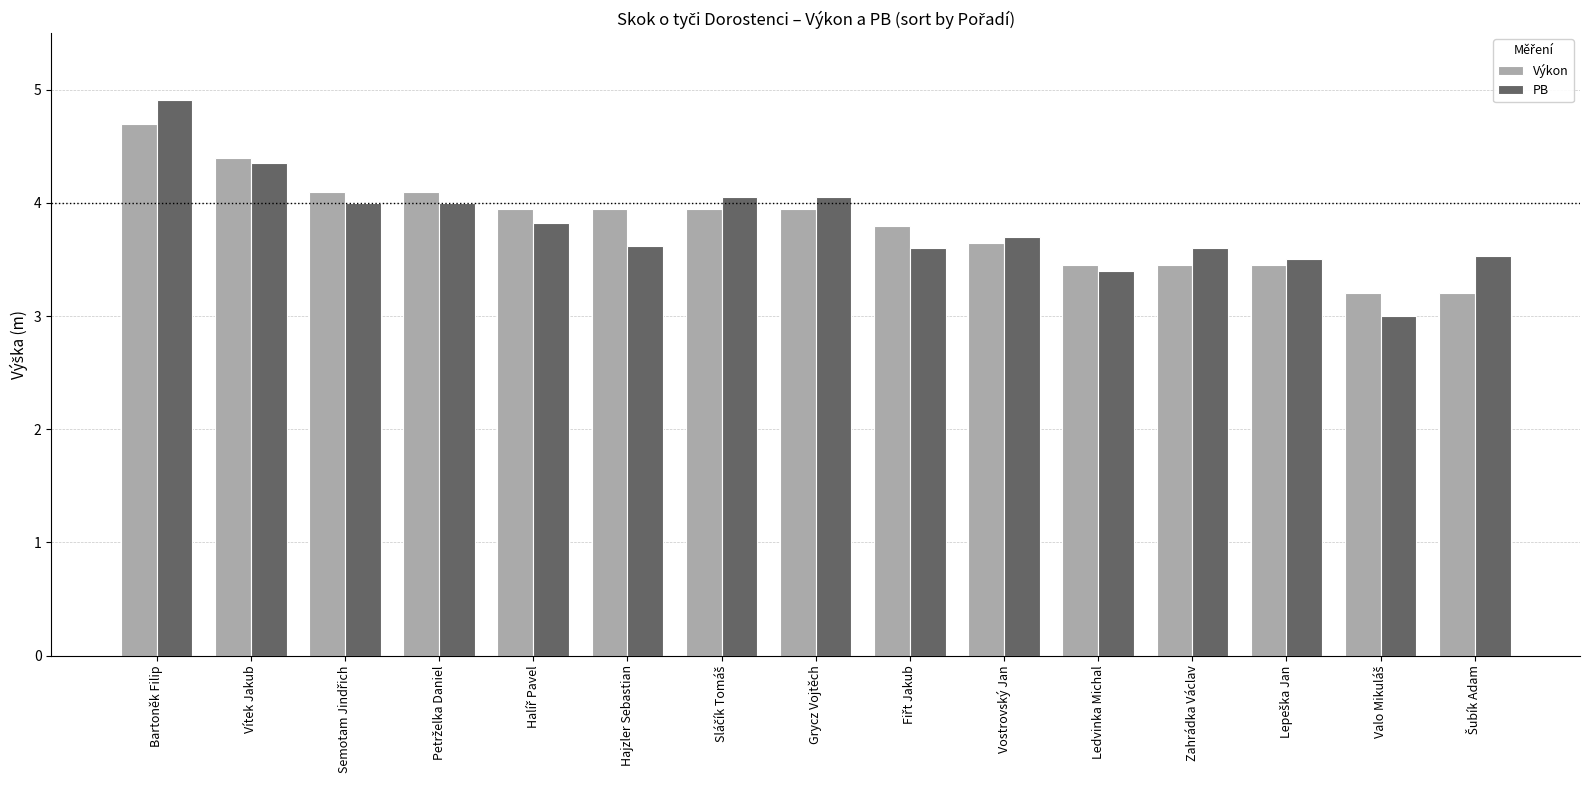

What is the smallest value displayed?

3.0